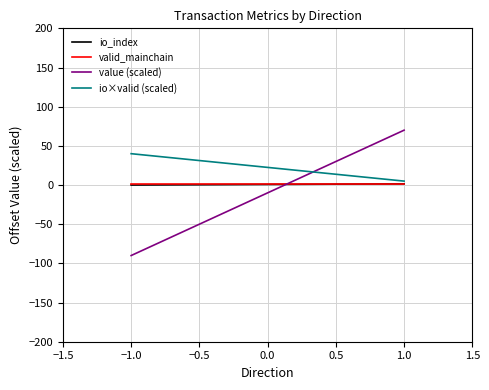

Which series has the widest spread of values?

value (scaled)